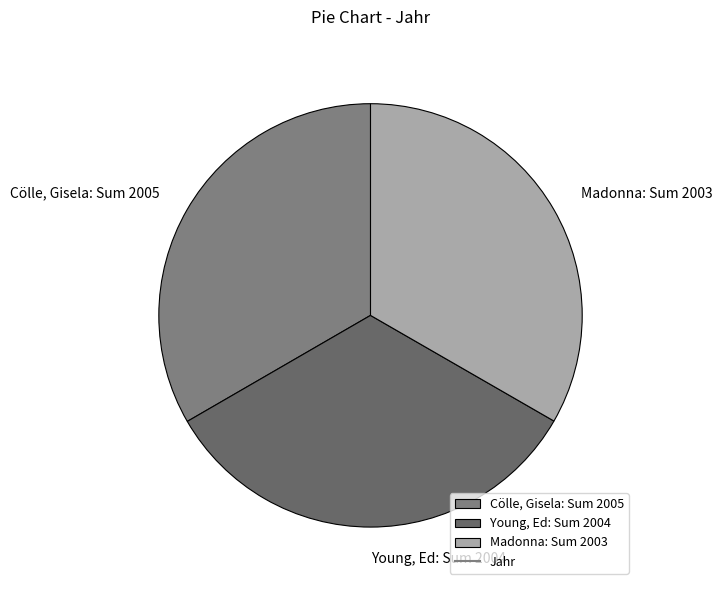

Do Madonna and Young, Ed together represent more than half of the pie?

Yes